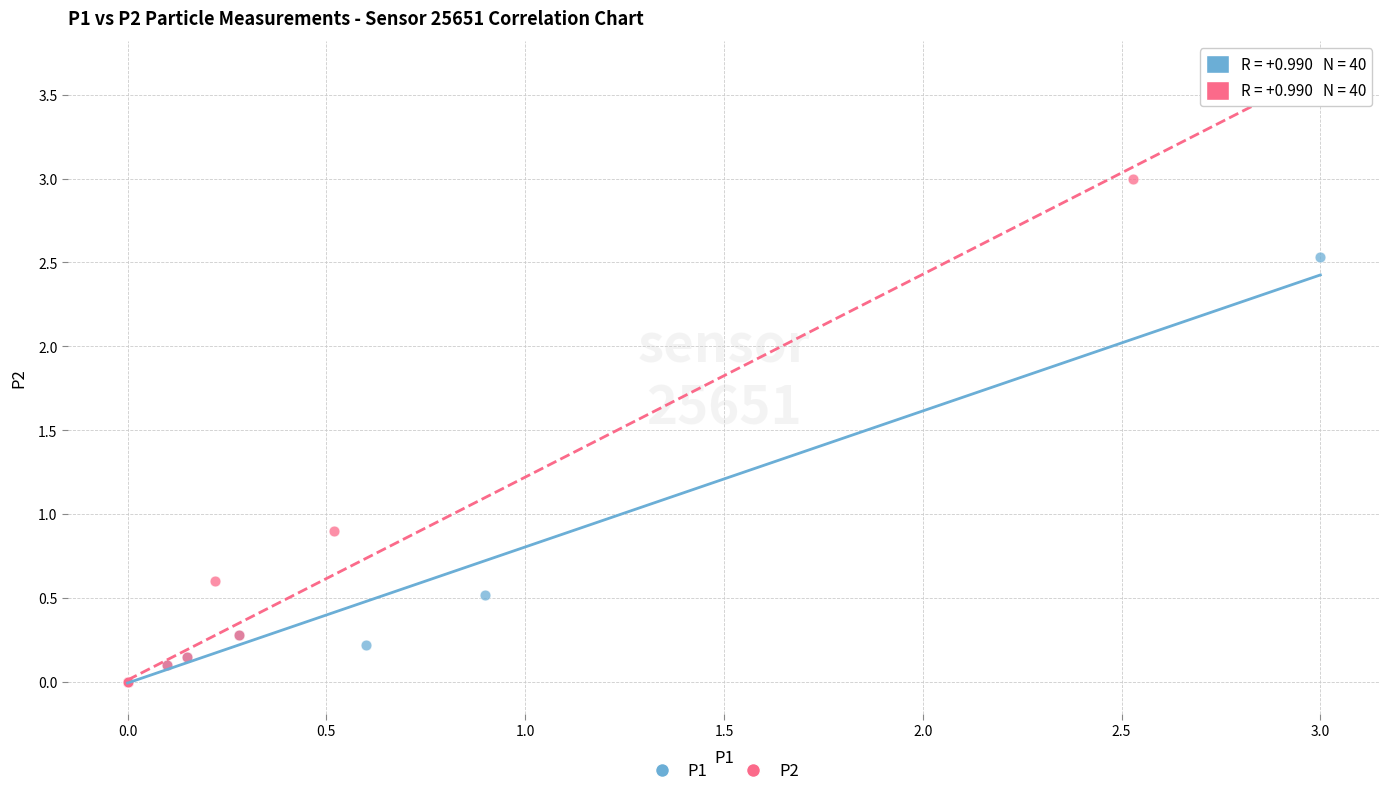

Which series reaches the maximum Y coordinate?

P2